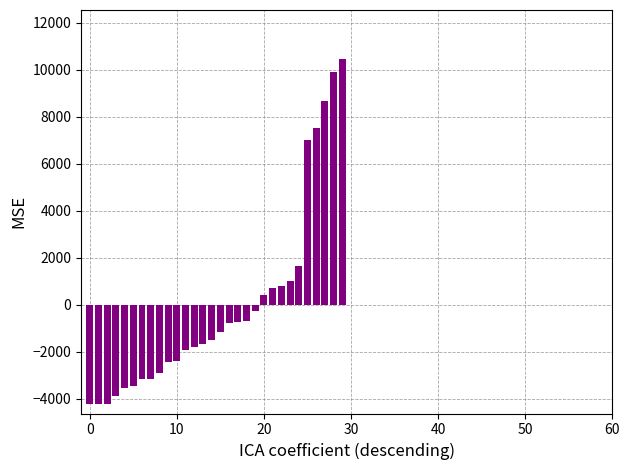

Are the bars grouped side by side (vs. stacked)?

No